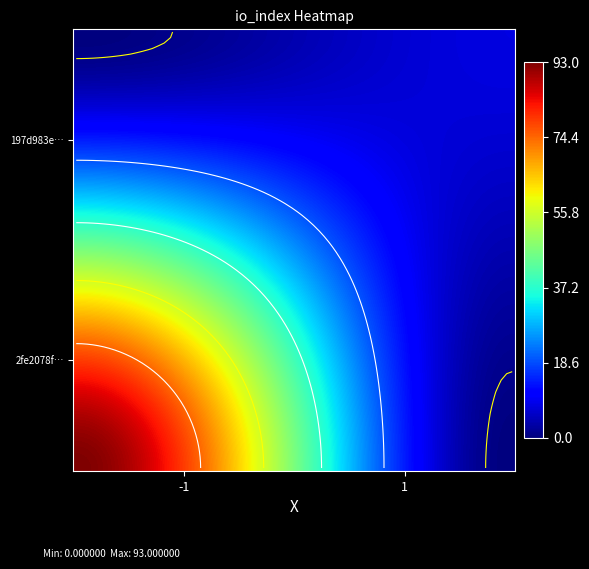

How many categories are shown in the chart?

2